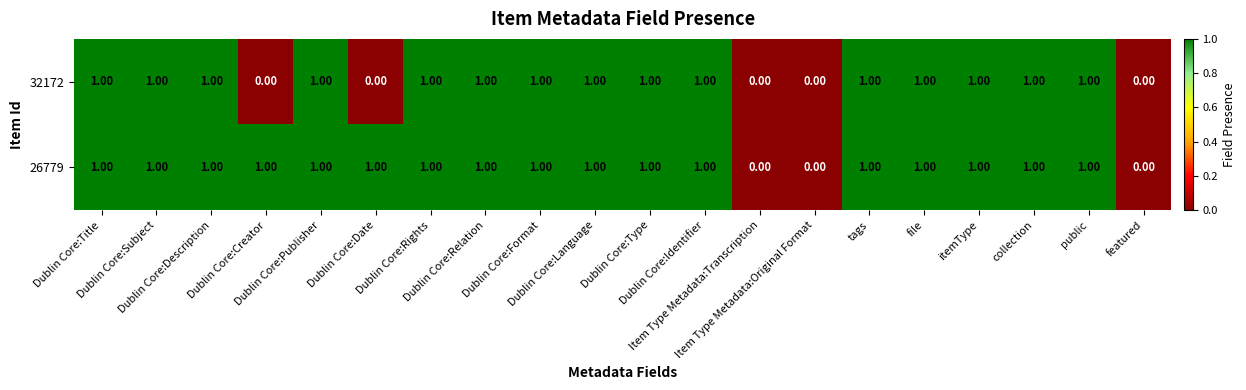

What is the sum of all 32172 values?

15